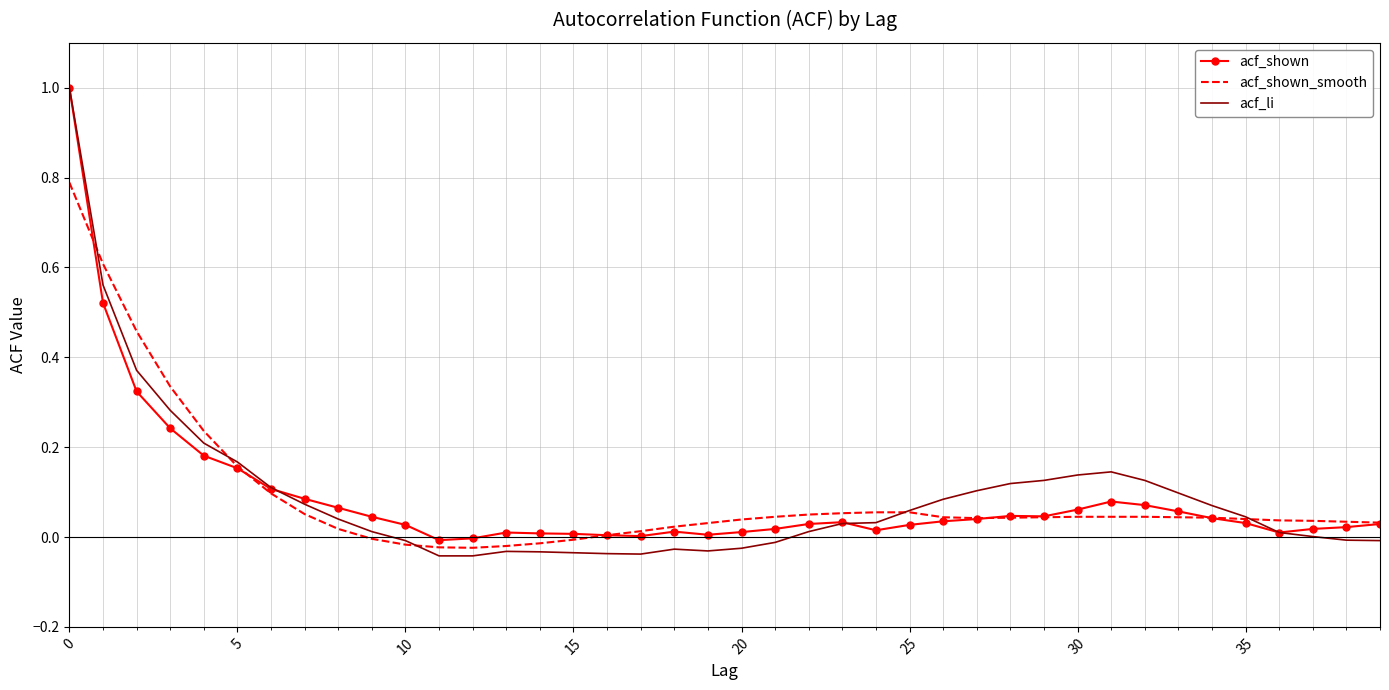

What is the highest value of the acf_shown_smooth series?

0.8